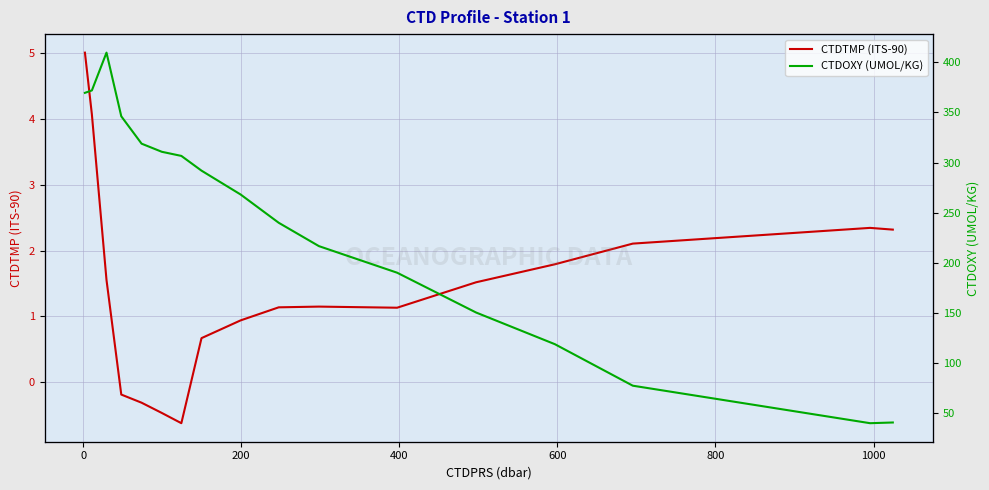

True or false: CTDTMP (ITS-90) and CTDOXY (UMOL/KG) intersect in this chart.

False